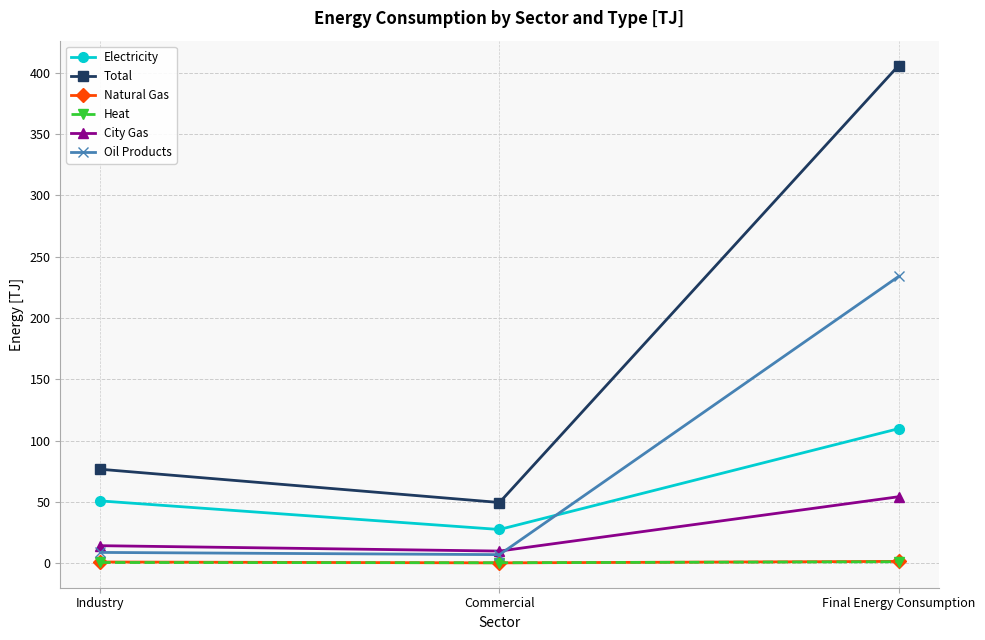

Is this an area chart (filled region under the line)?

No